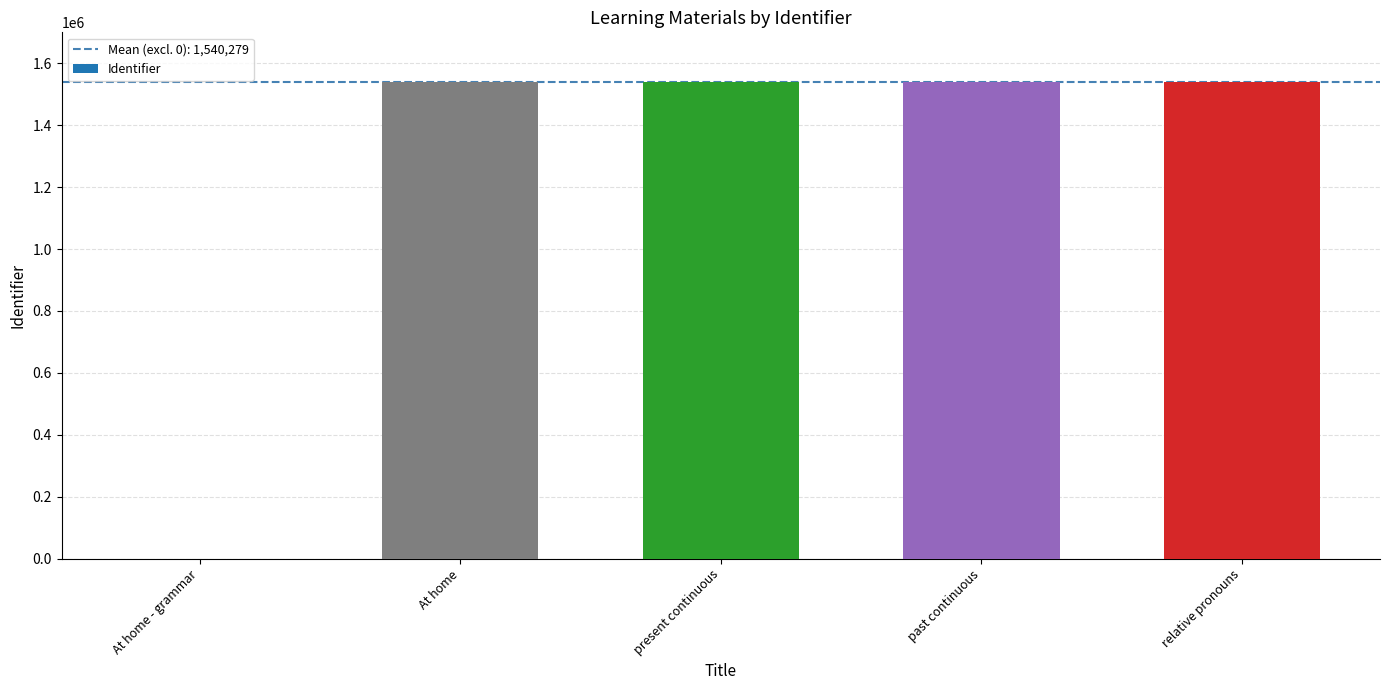

What is the sum of all values?

6161117